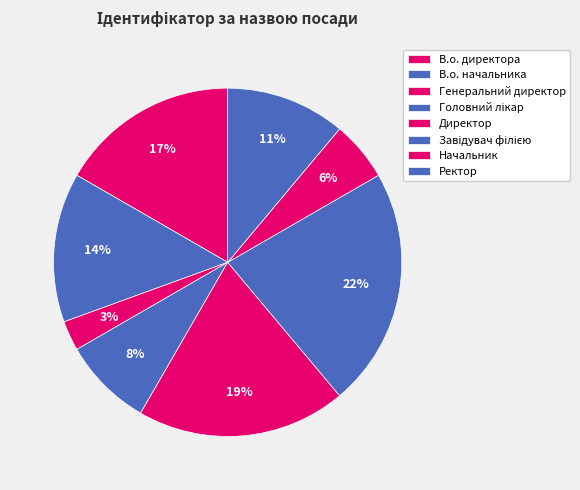

How many segments does this pie chart have?

8